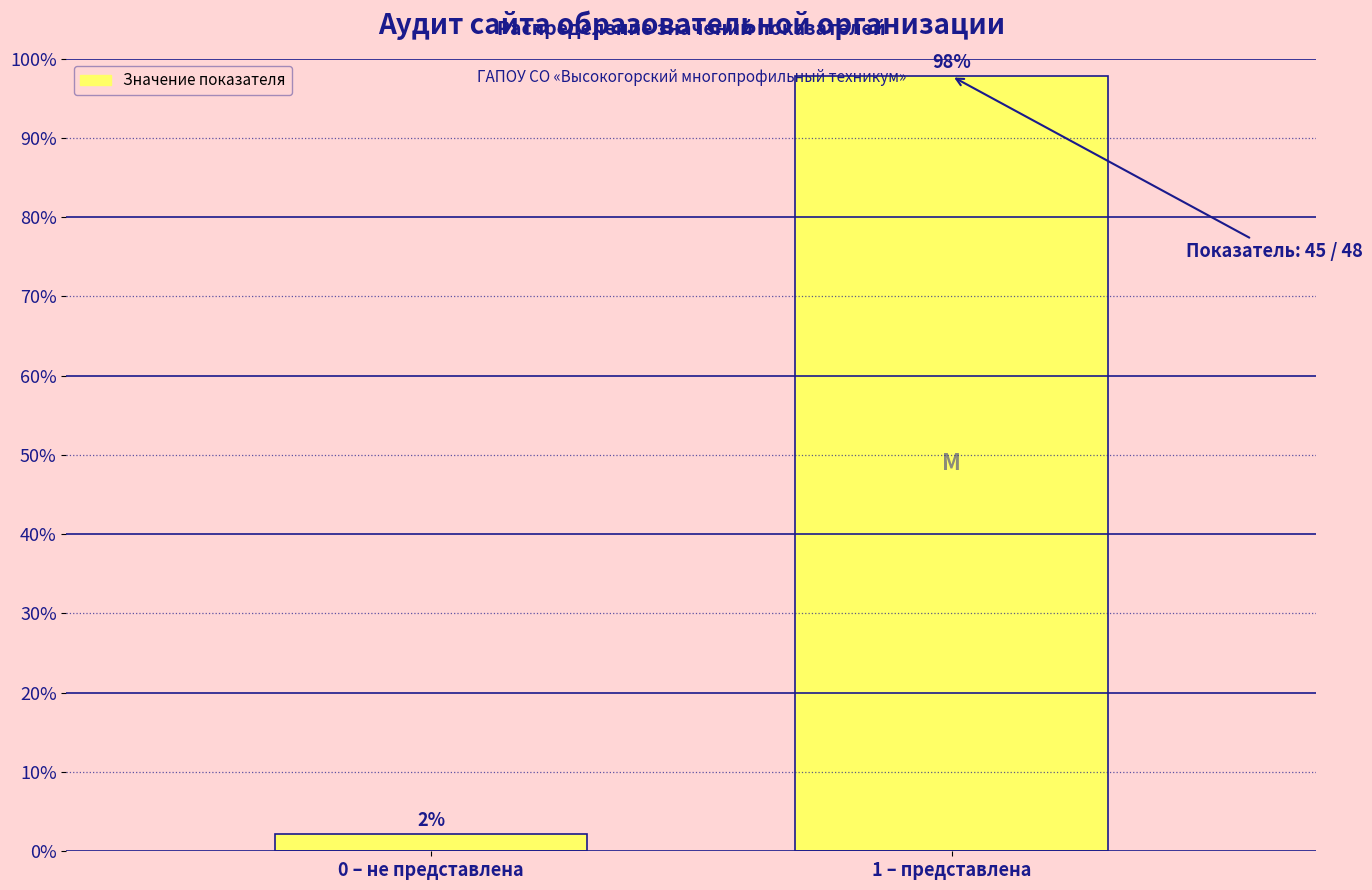

List the labels in order of value, smallest first.

0 – не представлена, 1 – представлена